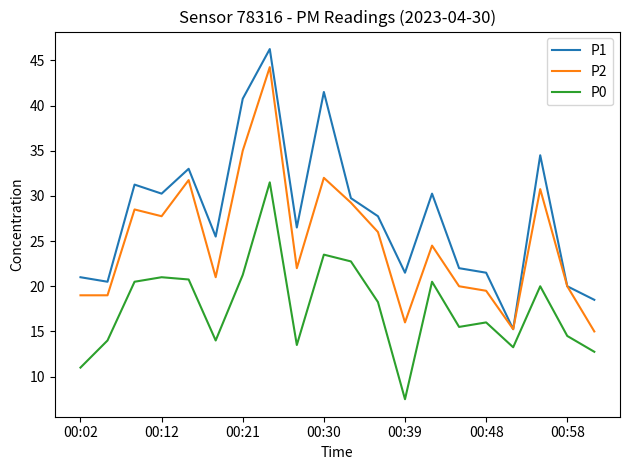

What is the smallest value displayed?

7.5